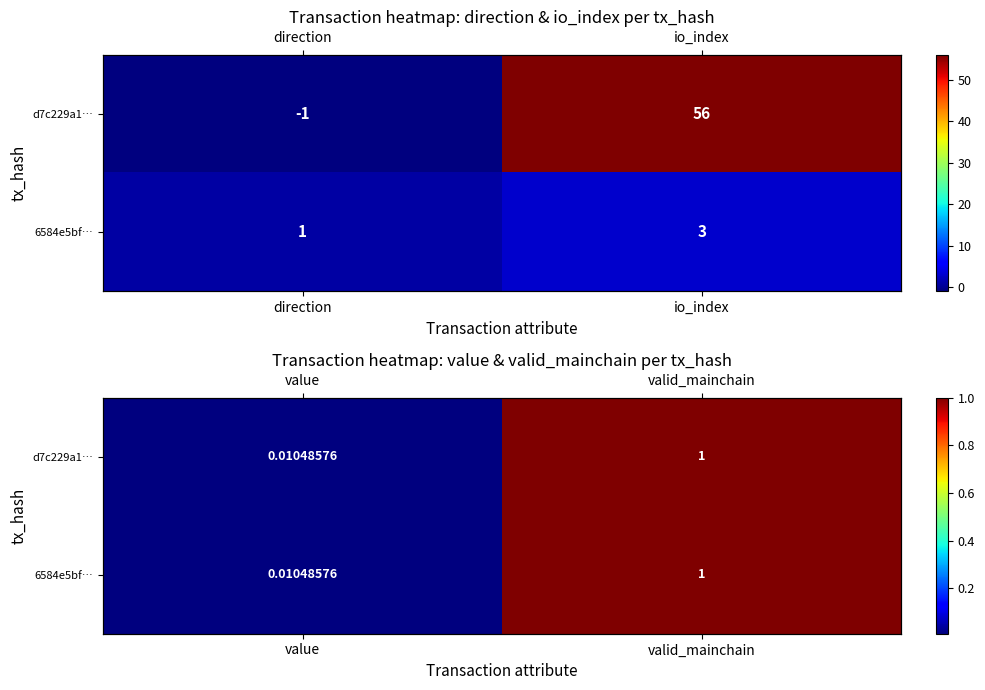

The value of d7c229a1… at valid_mainchain is 1.4. True or false?

False